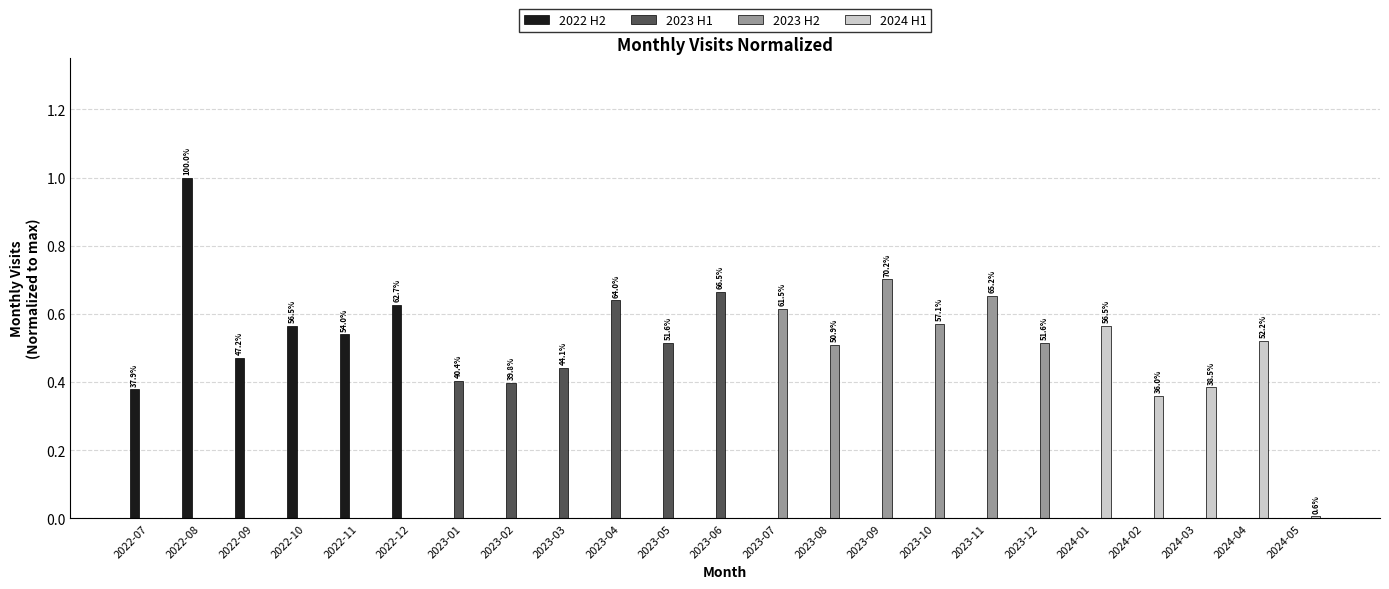

Is it true that 2024 H1 equals 0.0 at 2022-09?

True